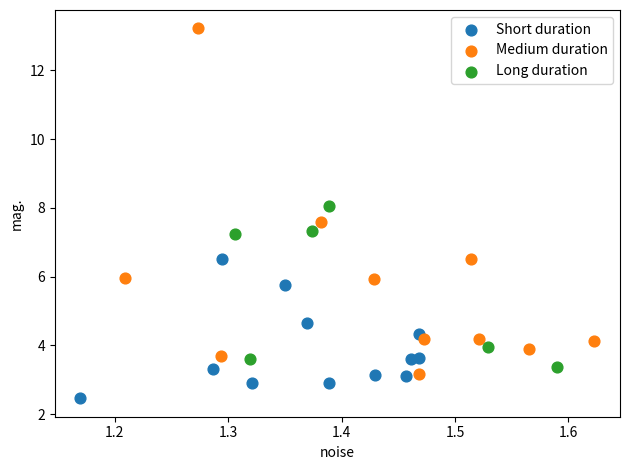

Which series contains the highest Y value?

Medium duration